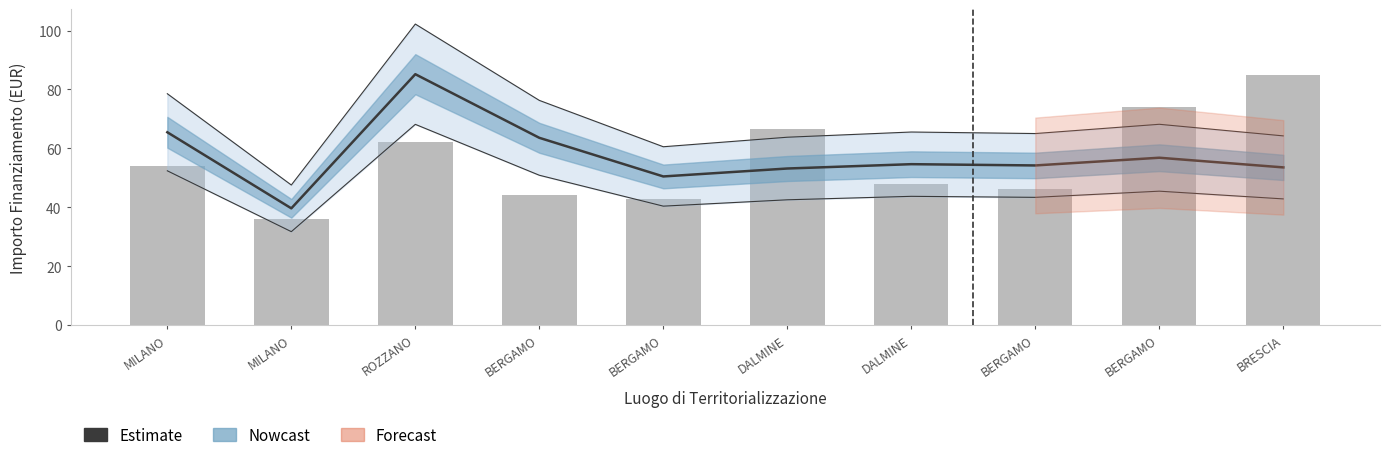

Reading left to right, list all the values displayed in this chart.

Estimate: 65.4	39.6	85.2	63.6	50.4	53.1	54.6	54.2	56.8	53.5
Importo Finanziamento REGIS: 54.1	36.1	62.1	44.1	42.8	66.4	47.8	46.3	73.9	85.0